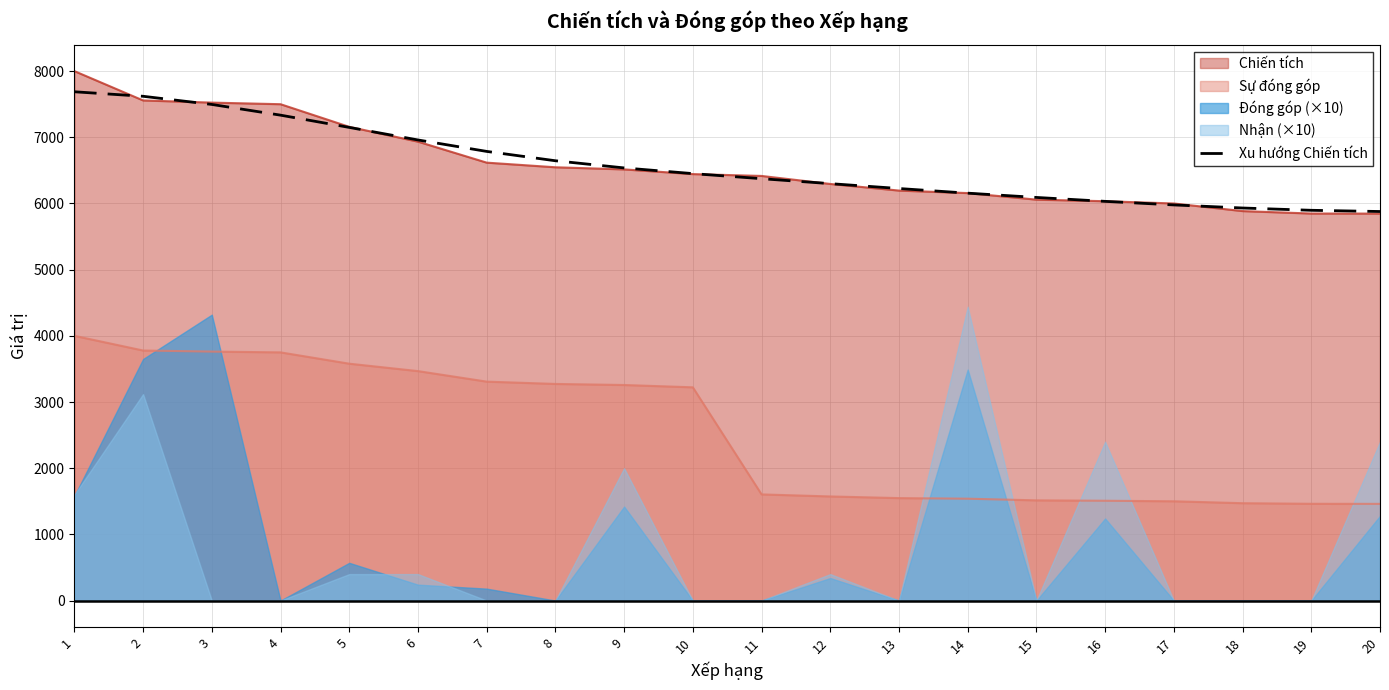

At which label is the value closest to 6783?

7